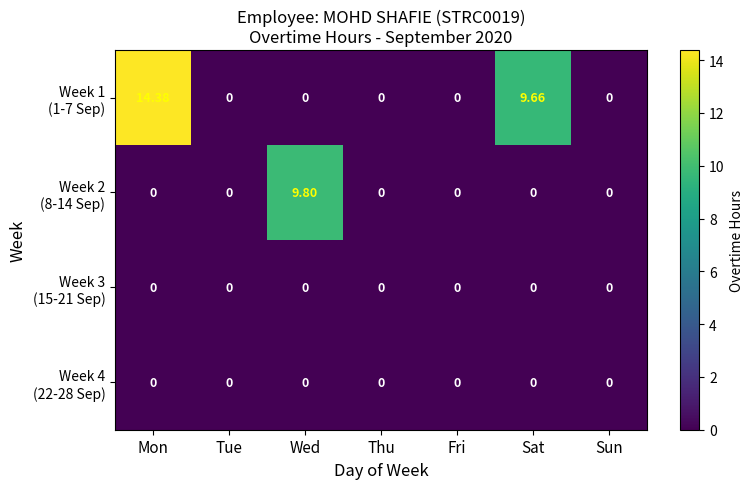

At which category is the sum across all series the highest?

Mon